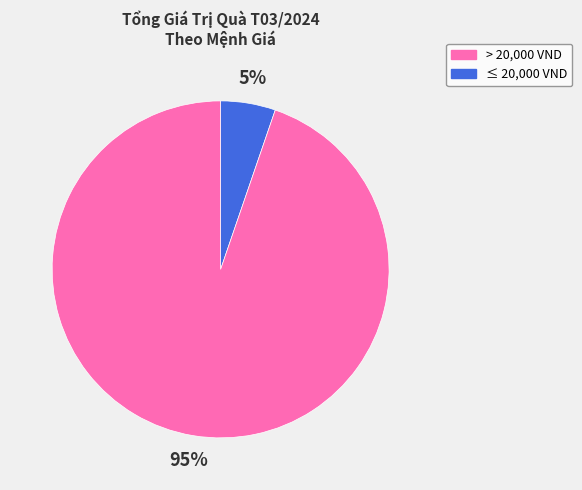

Does any single category account for the majority?

Yes